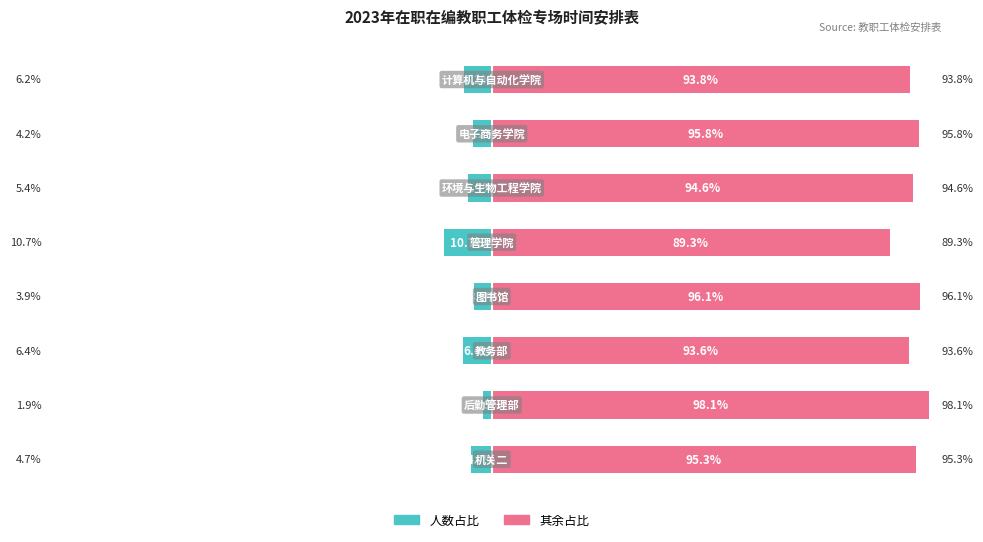

Reading left to right, transcribe all the data shown in this chart.

人数占比(左): 0=-4.7	1=-1.9	2=-6.4	3=-3.9	4=-10.7	5=-5.4	6=-4.2	7=-6.2
其余占比(右): 0=95.3	1=98.1	2=93.6	3=96.1	4=89.3	5=94.6	6=95.8	7=93.8